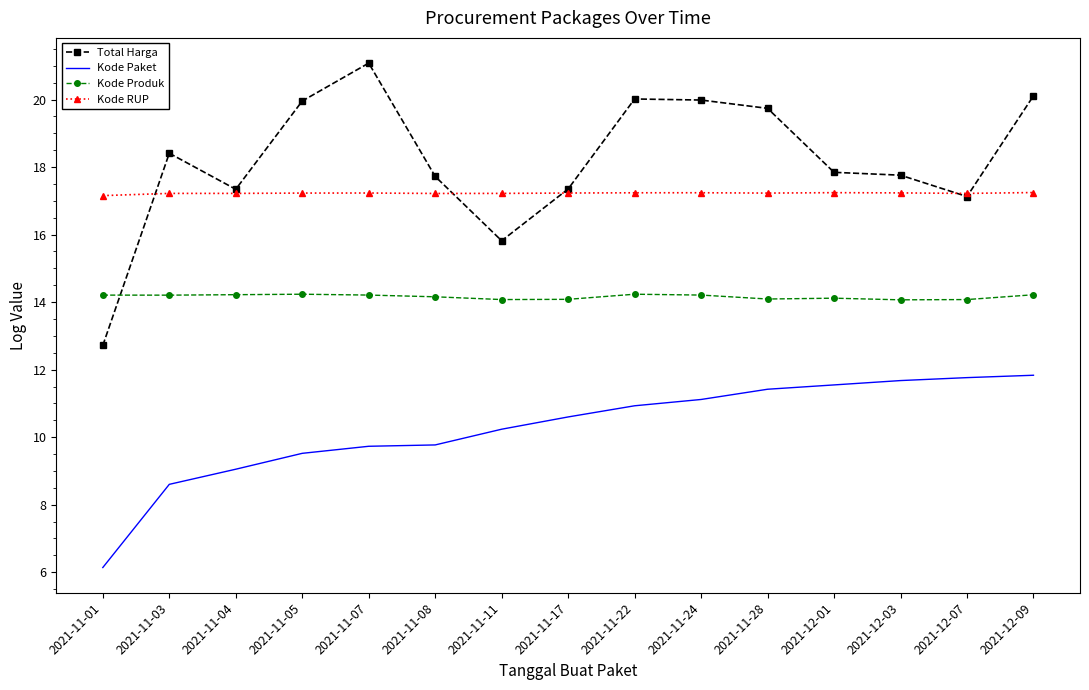

What is the difference between the maximum and minimum values in the Kode RUP series?

0.1